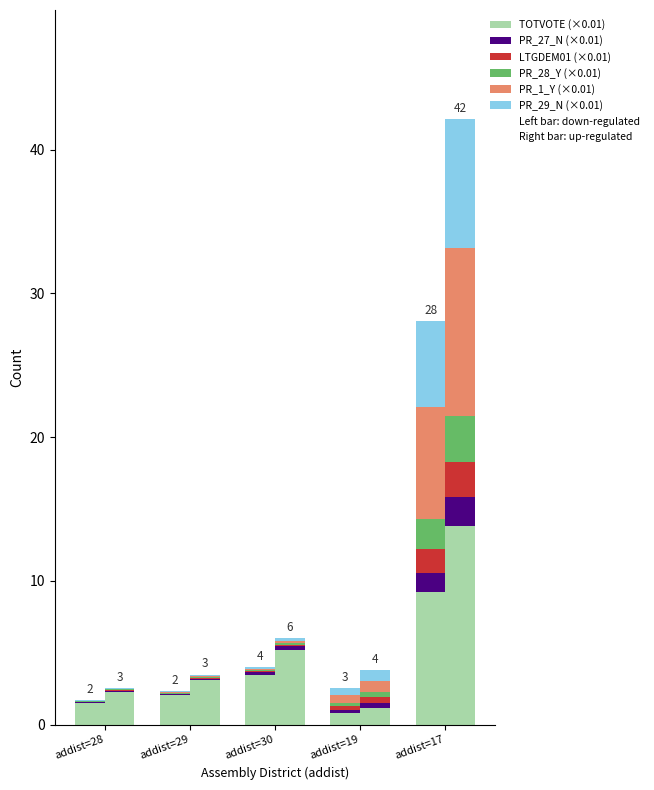

Which category has the highest value across all series?

addist=17